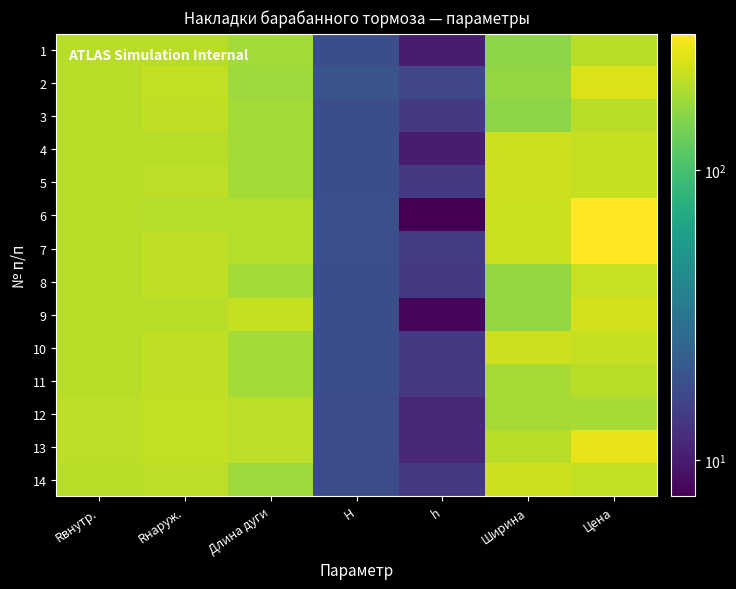

What is the spread (max minus min) of values at Длина дуги?

40.0